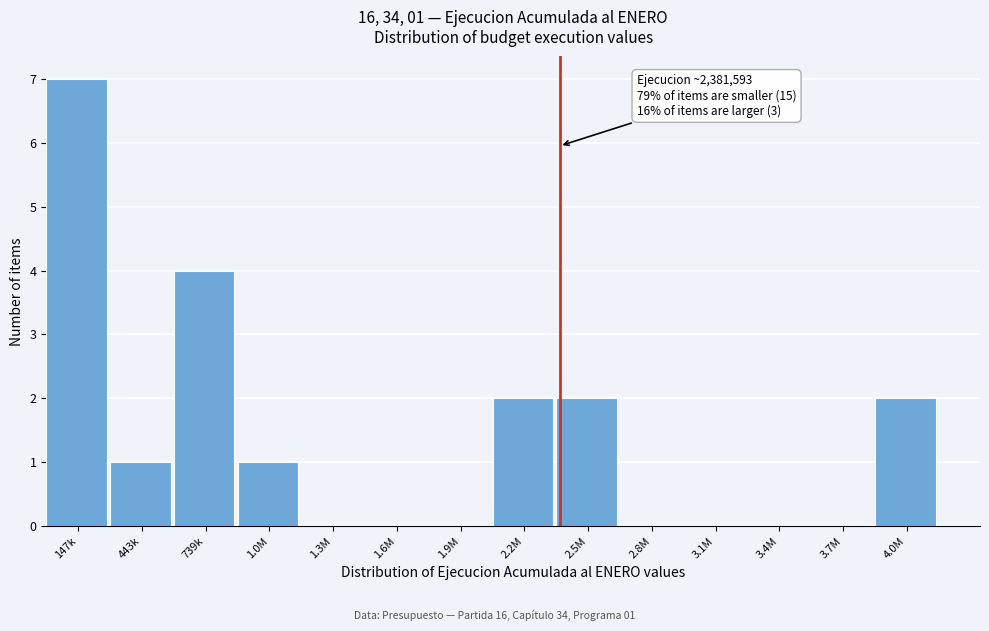

Reading left to right, extract all data points from this chart.

147k=7	443k=1	739k=4	1.0M=1	1.3M=0	1.6M=0	1.9M=0	2.2M=2	2.5M=2	2.8M=0	3.1M=0	3.4M=0	3.7M=0	4.0M=2